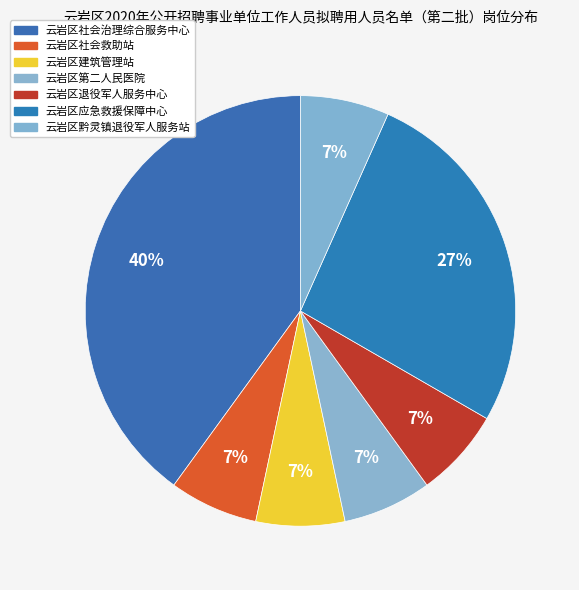

Count the number of slices in the pie.

7